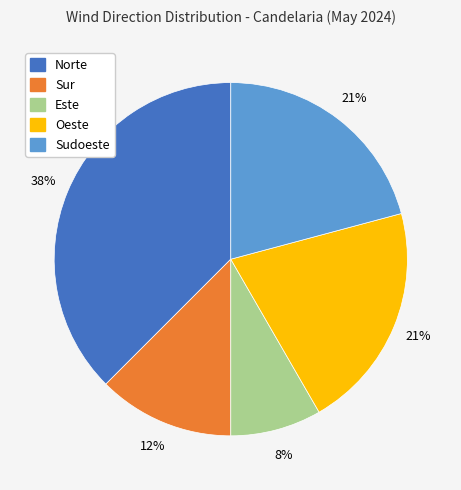

Count the number of slices in the pie.

5